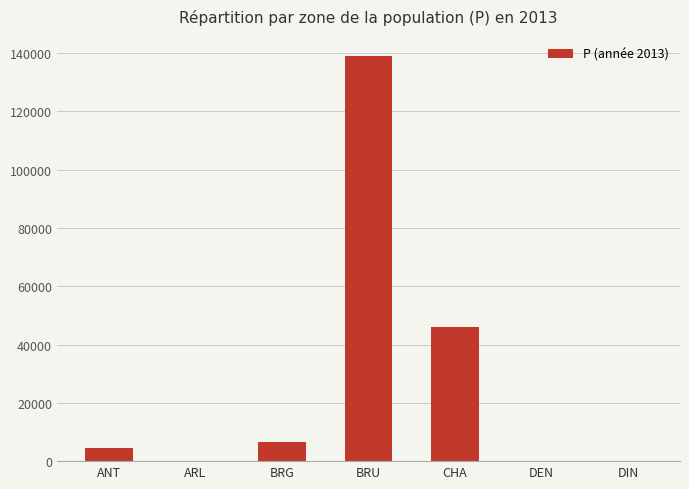

At which label is the value closest to 69495?

CHA